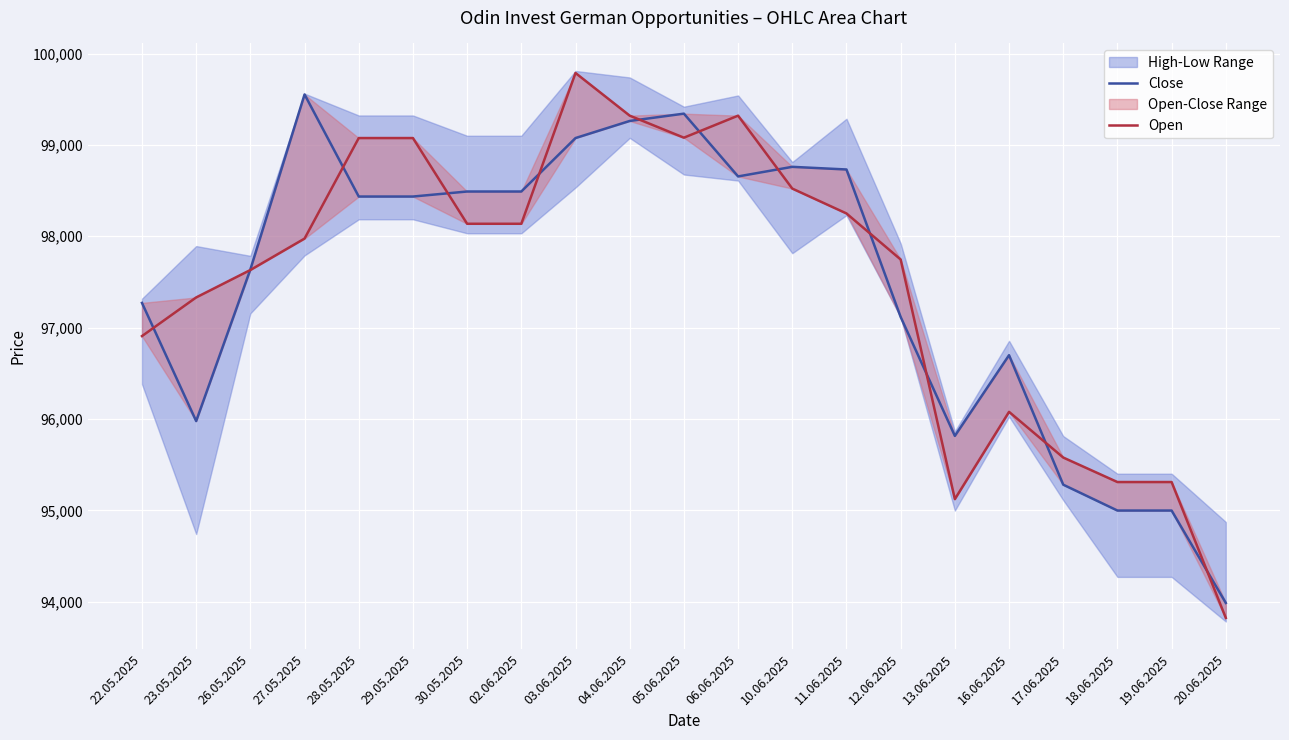

Reading right to left, extract all data points from this chart.

Close: 93988	94999	94999	95282	96699	95816	97117	98731	98760	98655	99342	99262	99075	98490	98490	98435	98435	99552	97637	95978	97271
Open: 93824	95311	95311	95579	96079	95124	97746	98250	98522	99320	99079	99320	99787	98137	98137	99075	99075	97975	97631	97331	96908